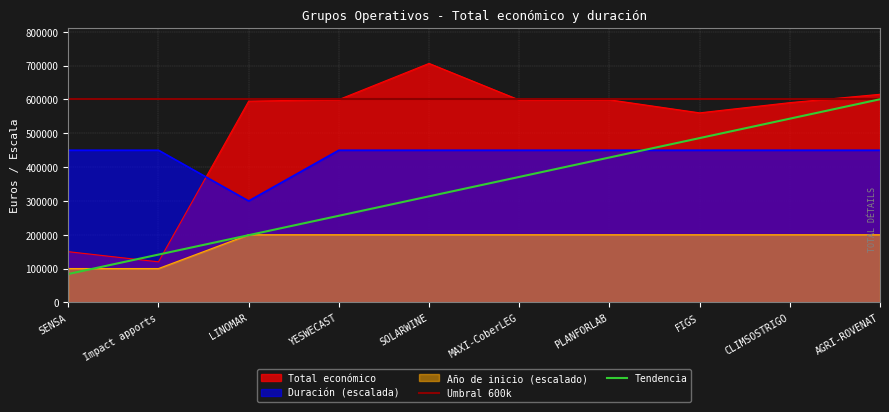

How many values in the Año de inicio series are below 200000?

2